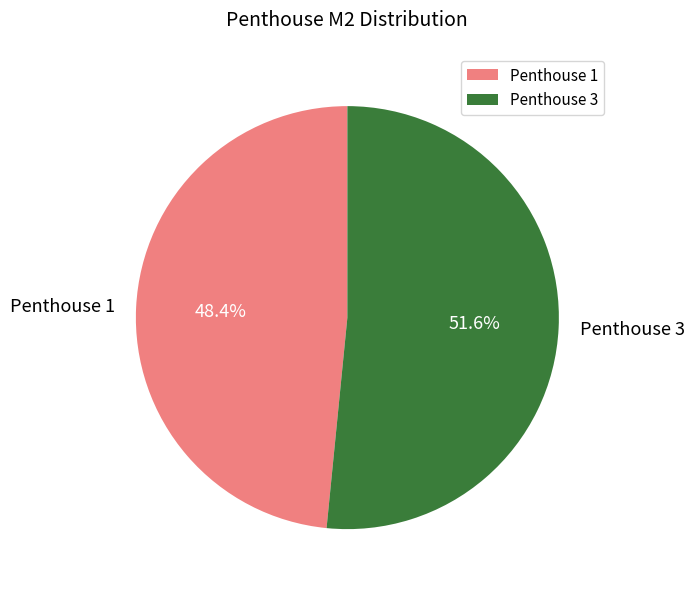

The Penthouse 1 slice represents 48% of the pie. True or false?

True